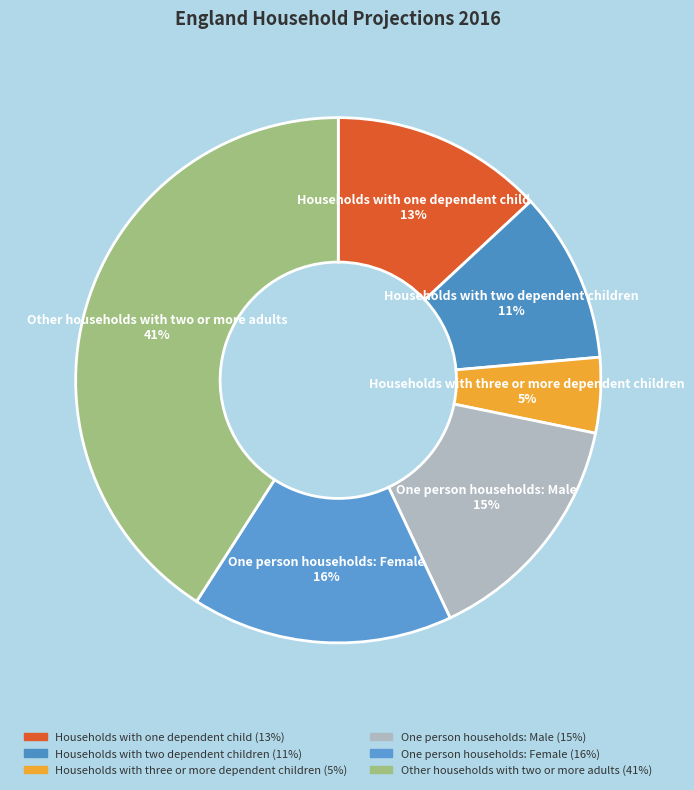

To the nearest percent, what is the difference between the largest and smallest slice percentages?

36%